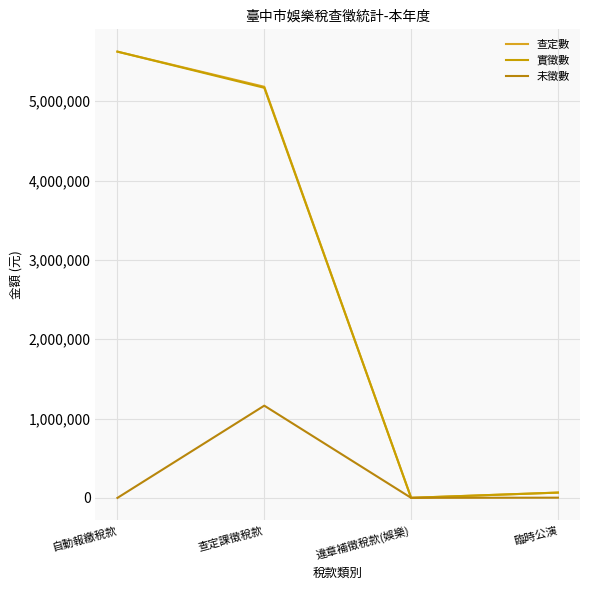

Which series has the largest range (max minus min)?

查定數